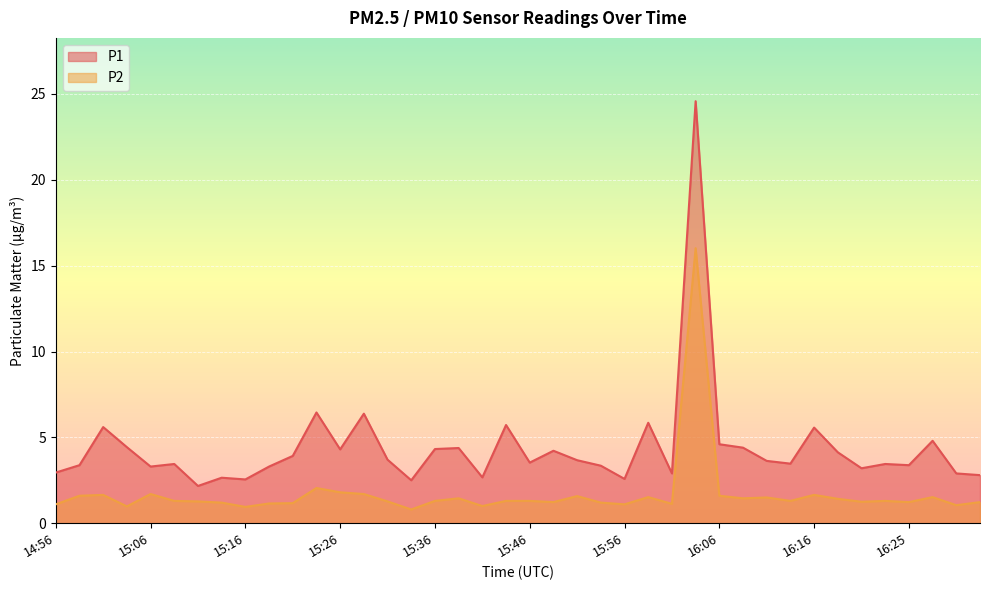

True or false: P2 and P1 intersect in this chart.

False